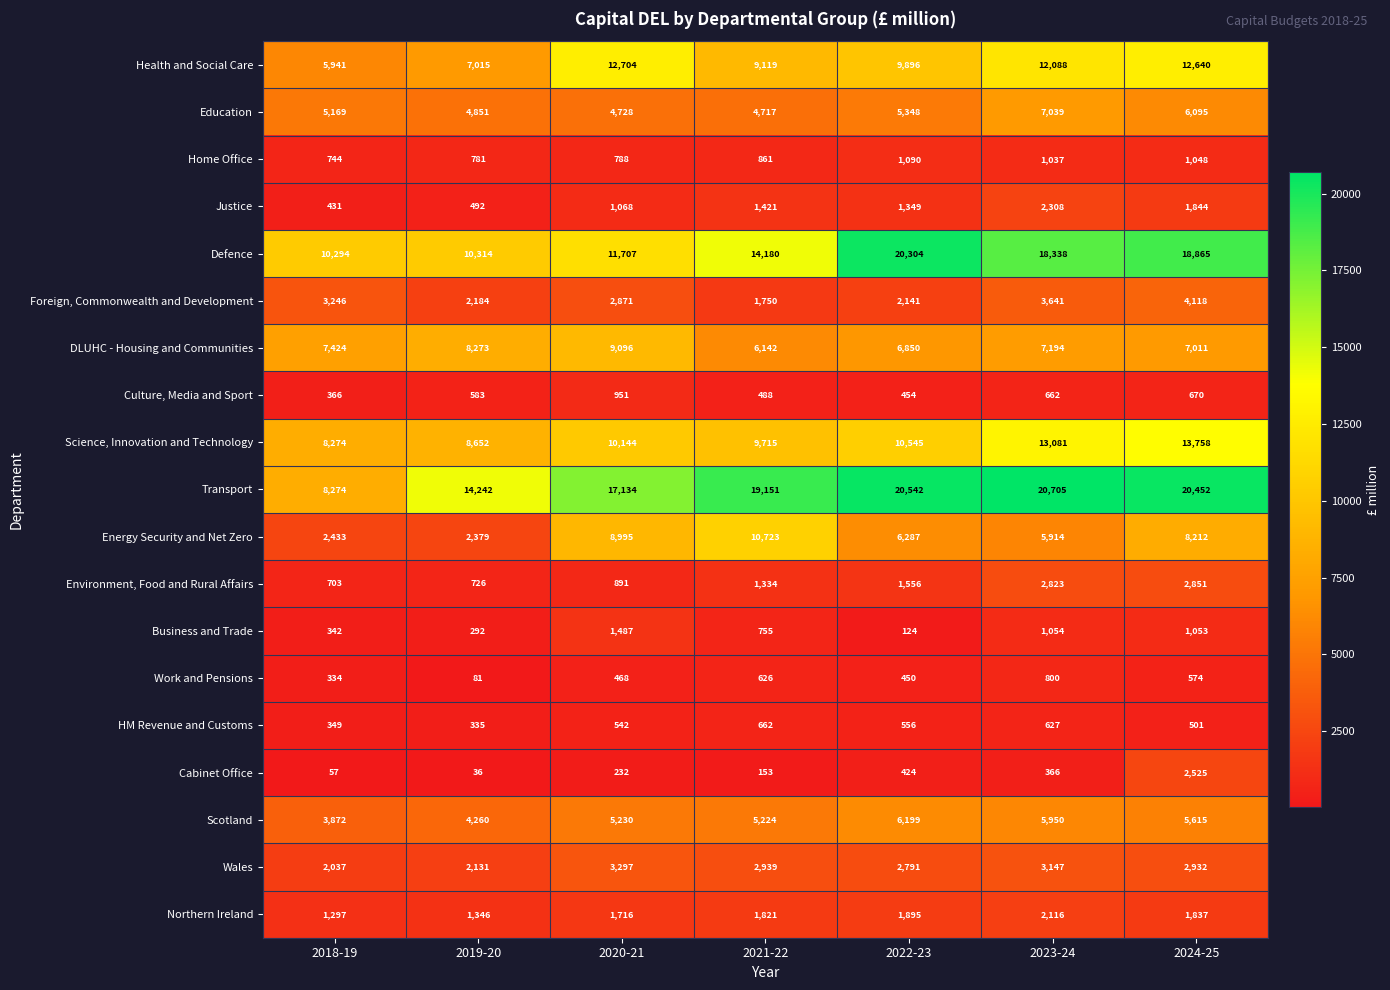

At which category is the sum across all series the highest?

2024-25